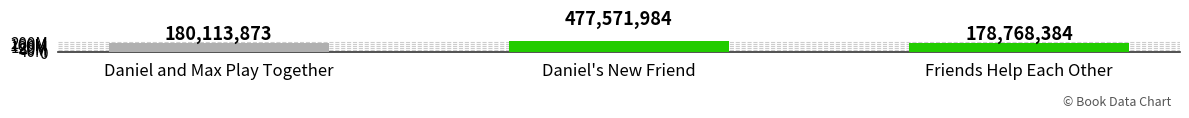

Which label corresponds to the smallest value in the chart?

Friends Help Each Other